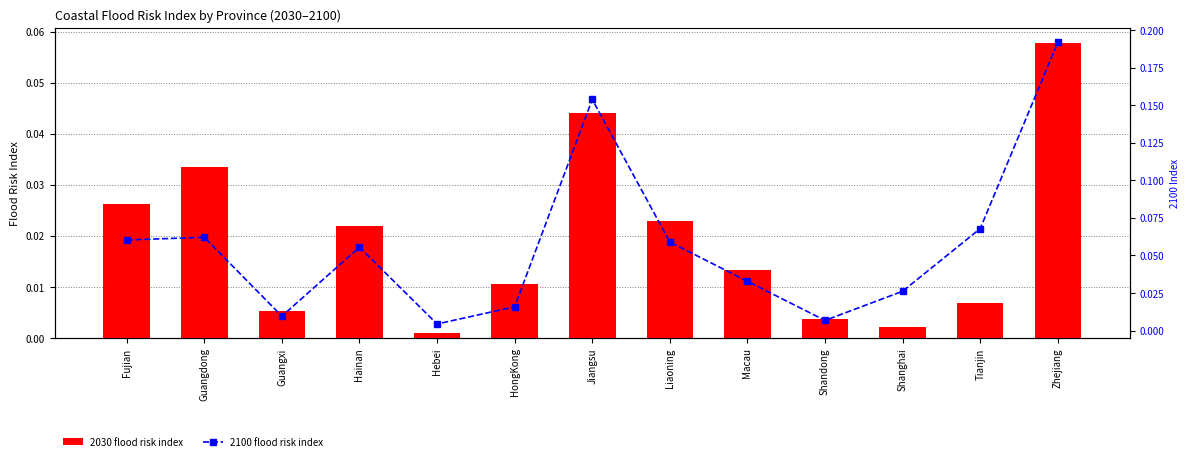

What is the difference between the maximum and minimum values in the 2030 flood risk index series?

0.1